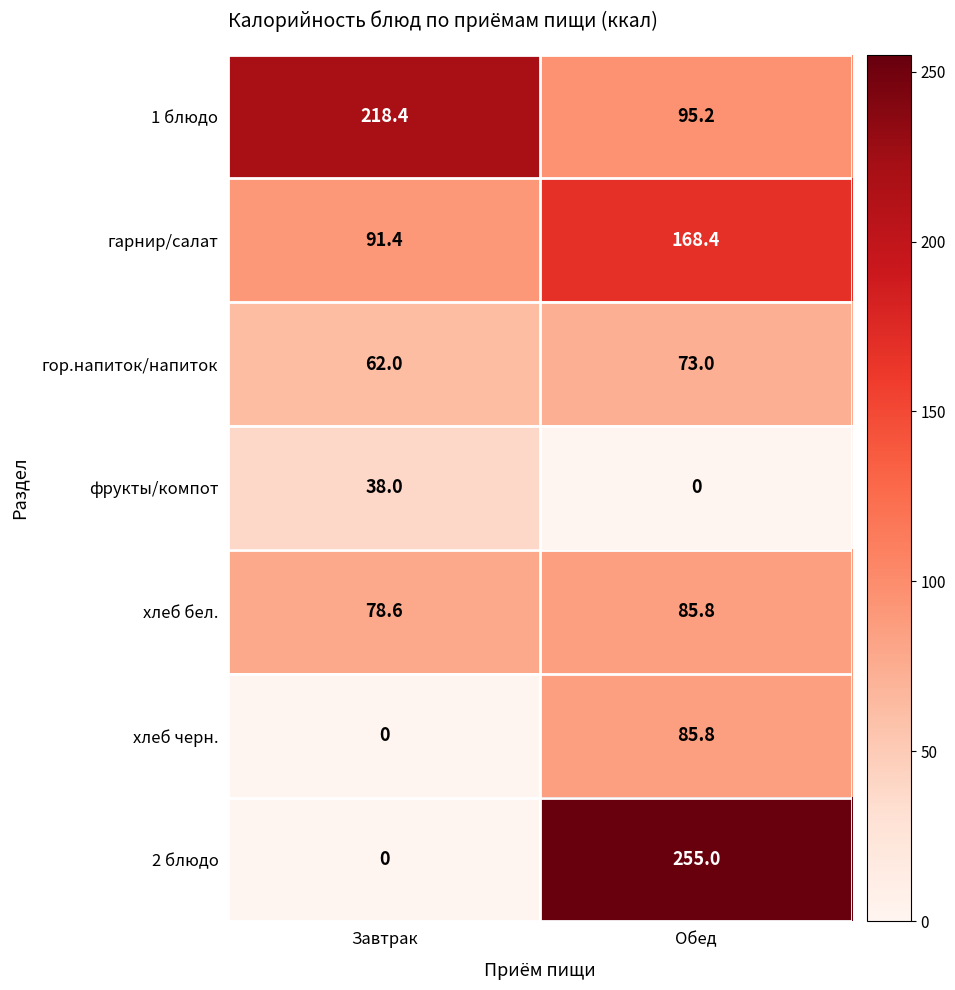

What is the maximum value shown in the chart?

255.0